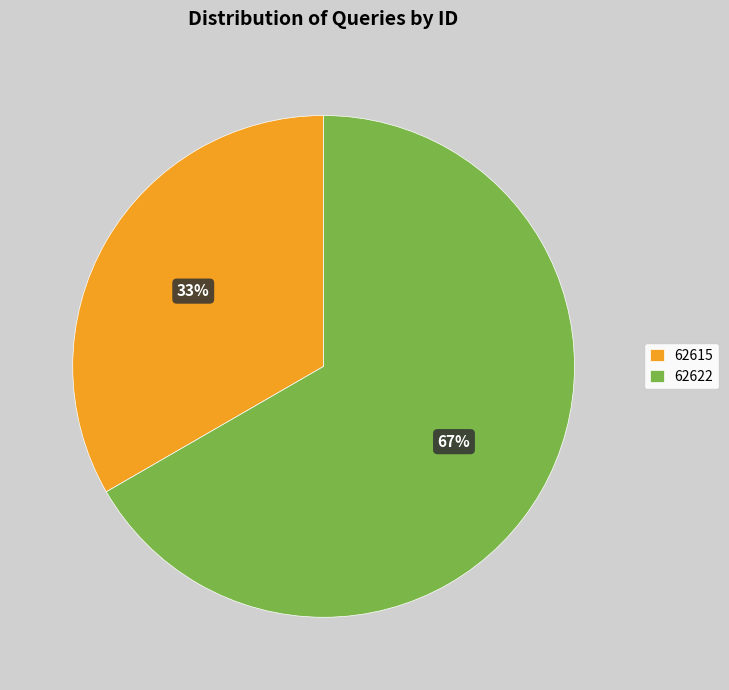

Is it true that 62622 is 75% of the pie?

False